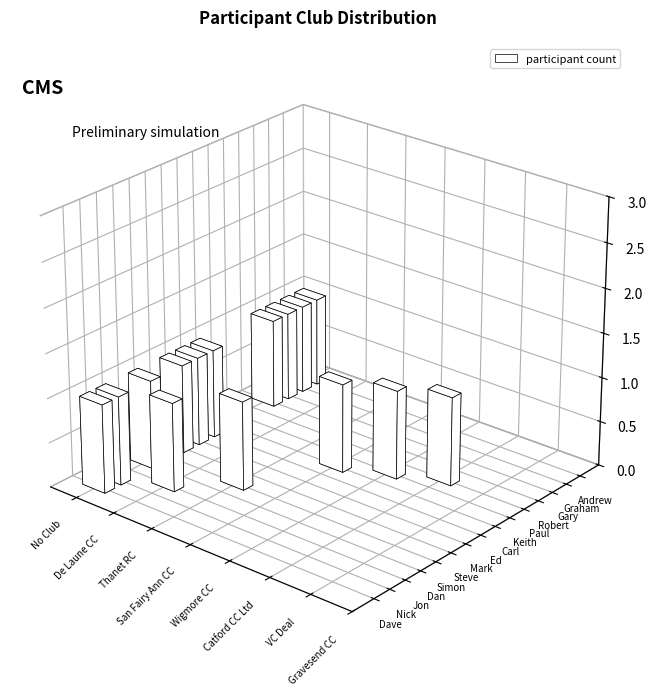

What is the difference between the maximum and second lowest values in the Ed series?

1